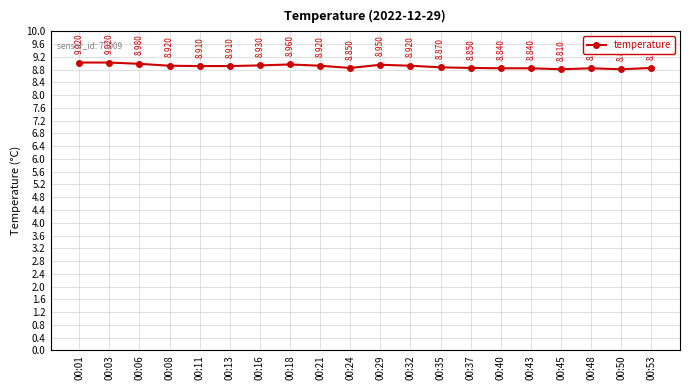

What is the sum of all values?

178.0